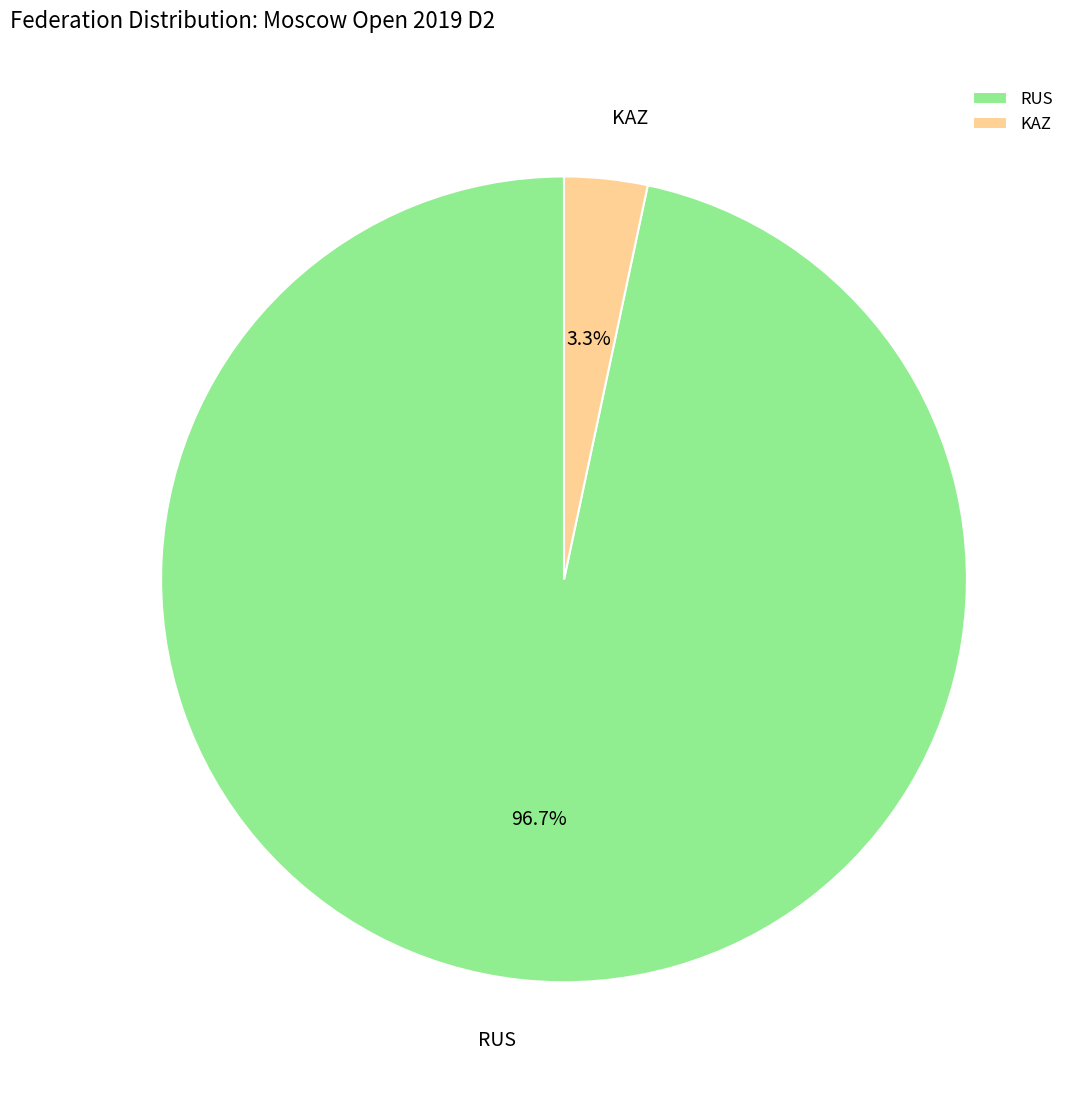

What percentage is the RUS slice, to the nearest percent?

97%